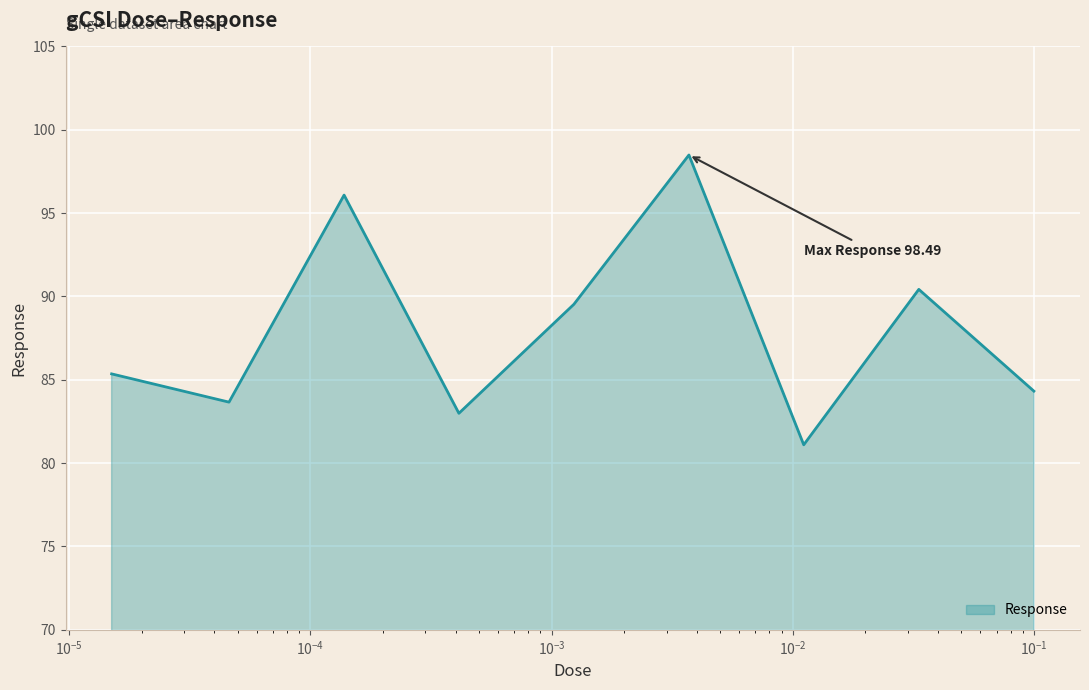

How many interior local valleys (lower than both neighbors) does the data have?

3